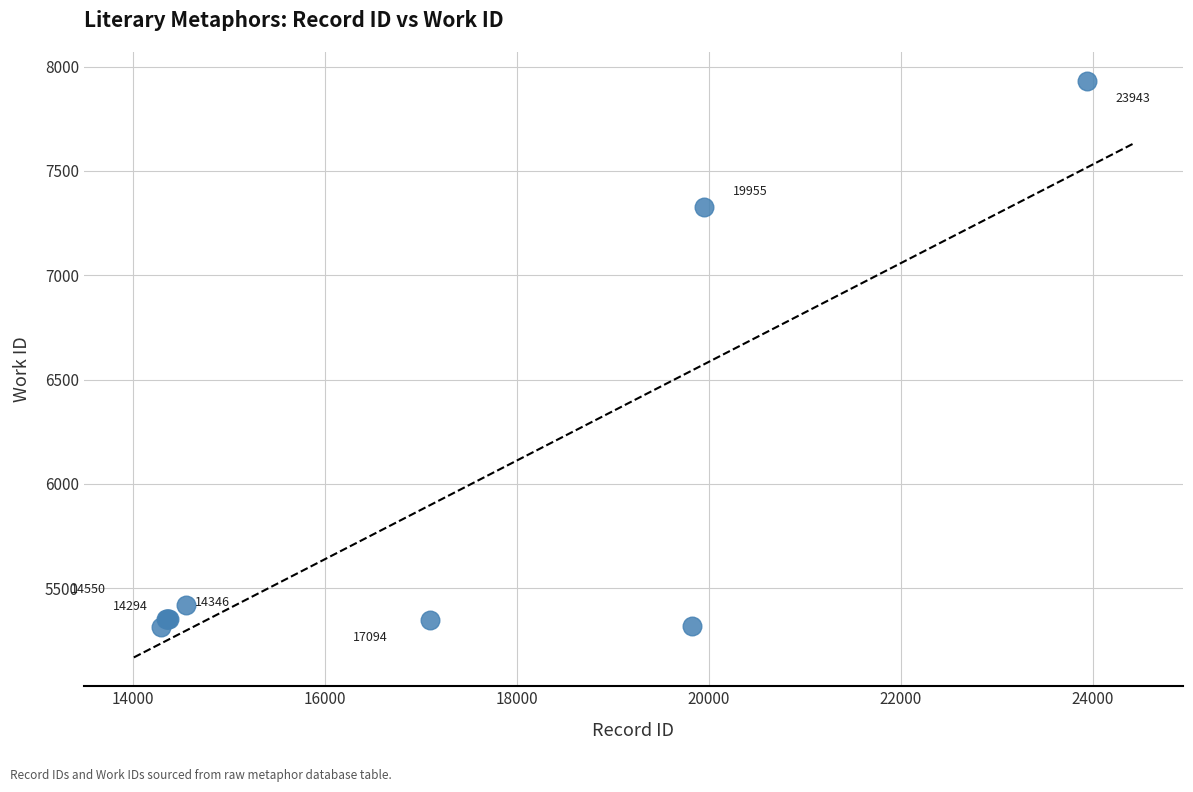

What Y value in the scatter plot is closest to 6624?

7325